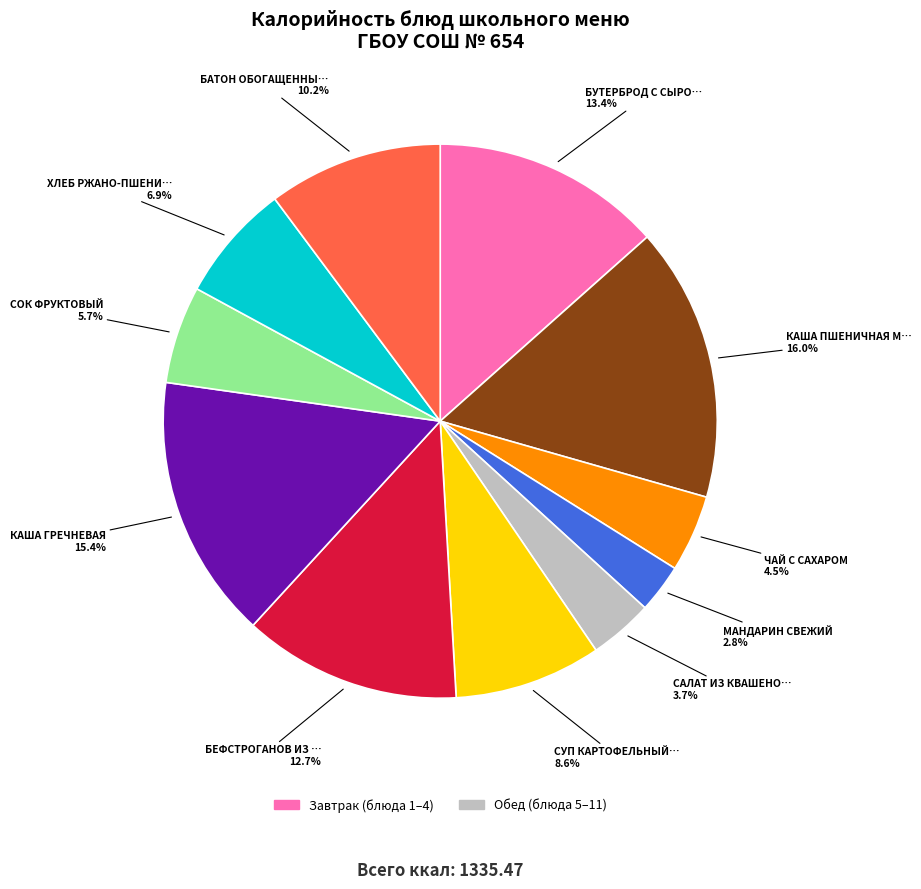

Is there any slice that represents more than half of the pie?

No